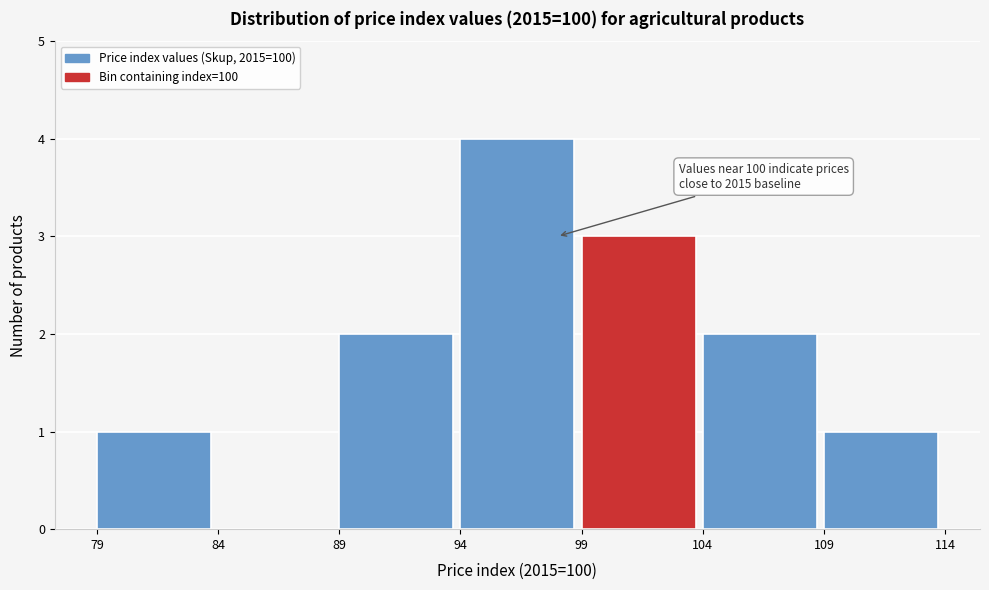

Which range on the x-axis has the tallest bar?

94 to 99